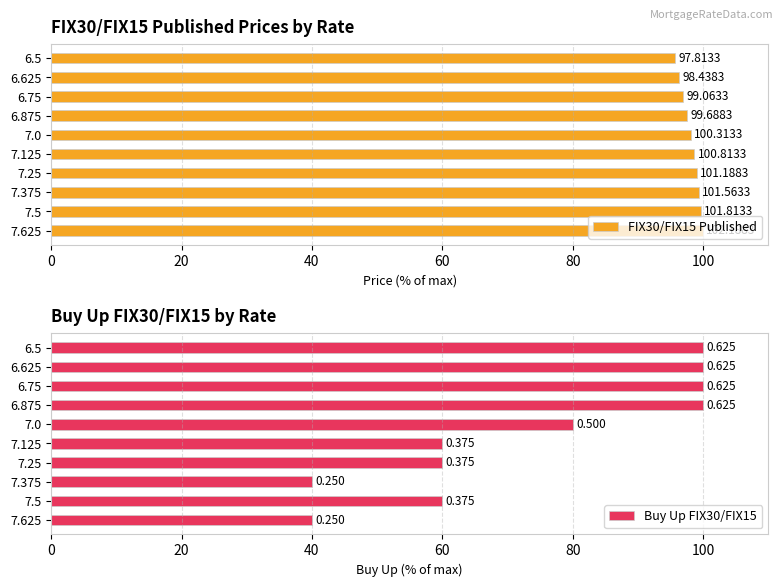

True or false: FIX30/FIX15 Published has a value of 100.0 at 7.625.

True